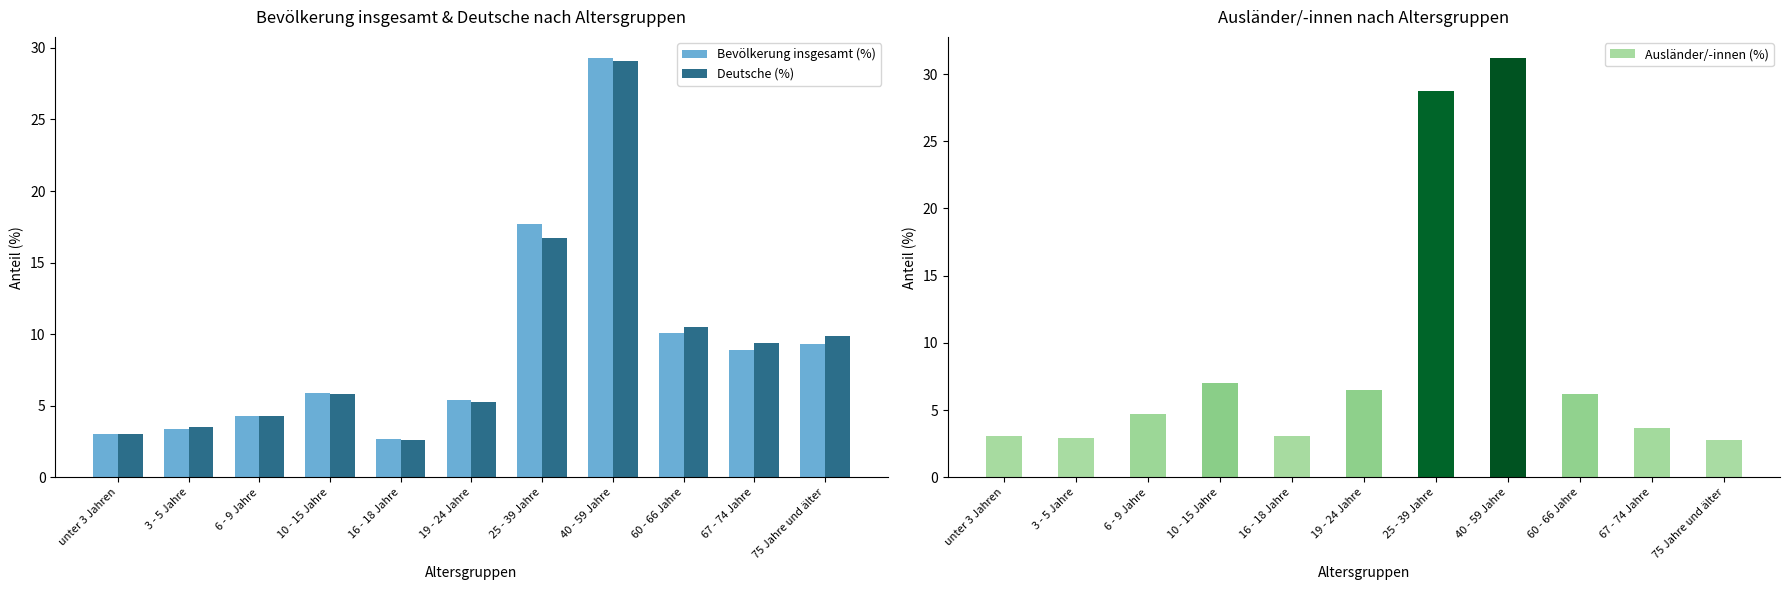

What is the difference between the Ausländer/-innen (%) values at 3 - 5 Jahre and 67 - 74 Jahre?

0.8